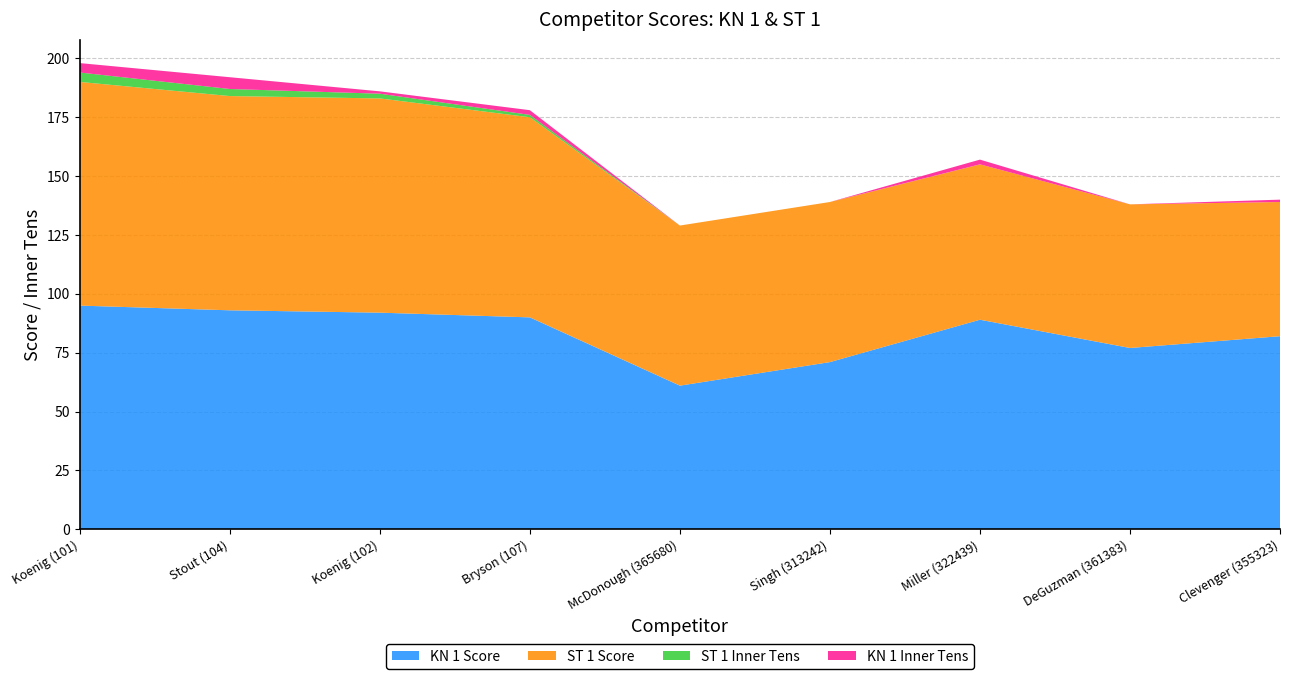

Reading left to right, extract all data points from this chart.

KN 1 Score: 95	93	92	90	61	71	89	77	82
ST 1 Score: 95	91	91	85	68	68	66	61	57
ST 1 Inner Tens: 4	3	2	1	0	0	0	0	0
KN 1 Inner Tens: 4	5	1	2	0	0	2	0	1